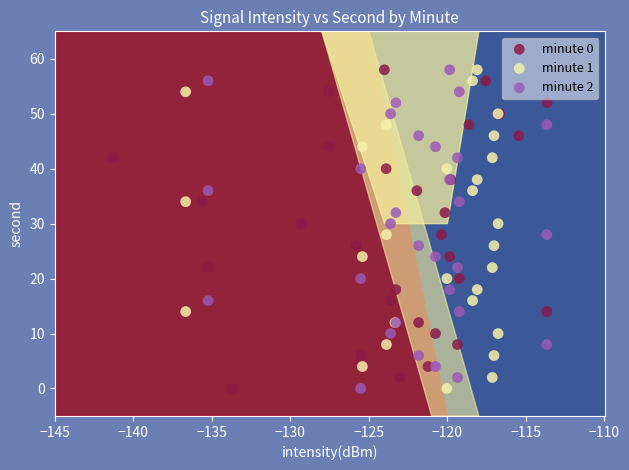

What are all the series names shown in the legend?

minute 0, minute 1, minute 2